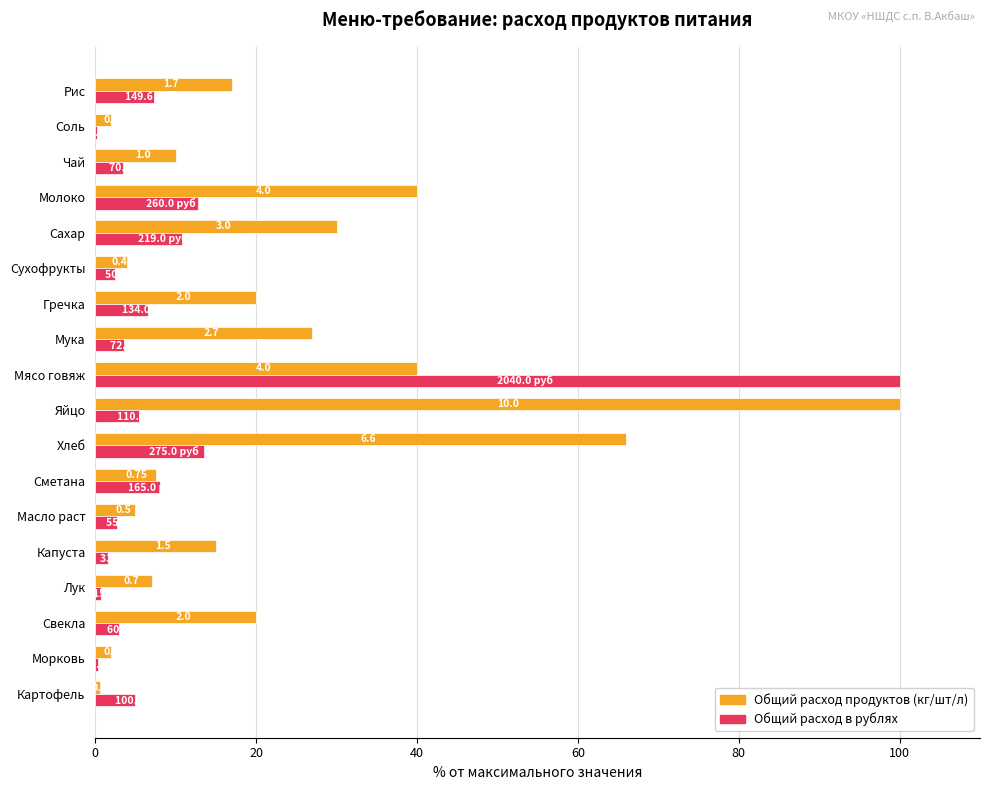

At which category is the sum across all series the highest?

Мясо говяж